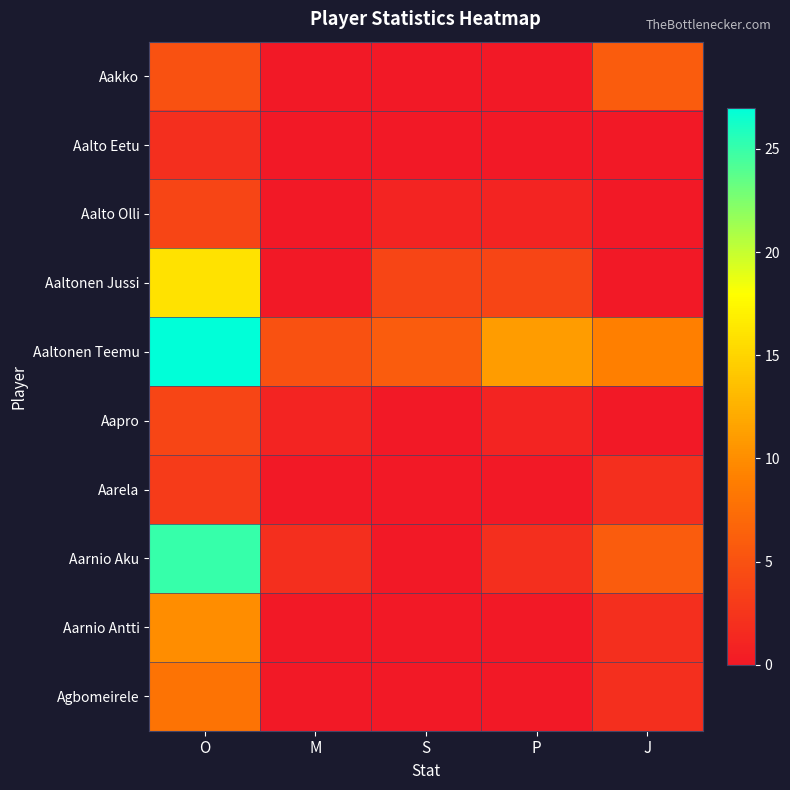

Which series has the widest spread of values?

Aarnio Aku